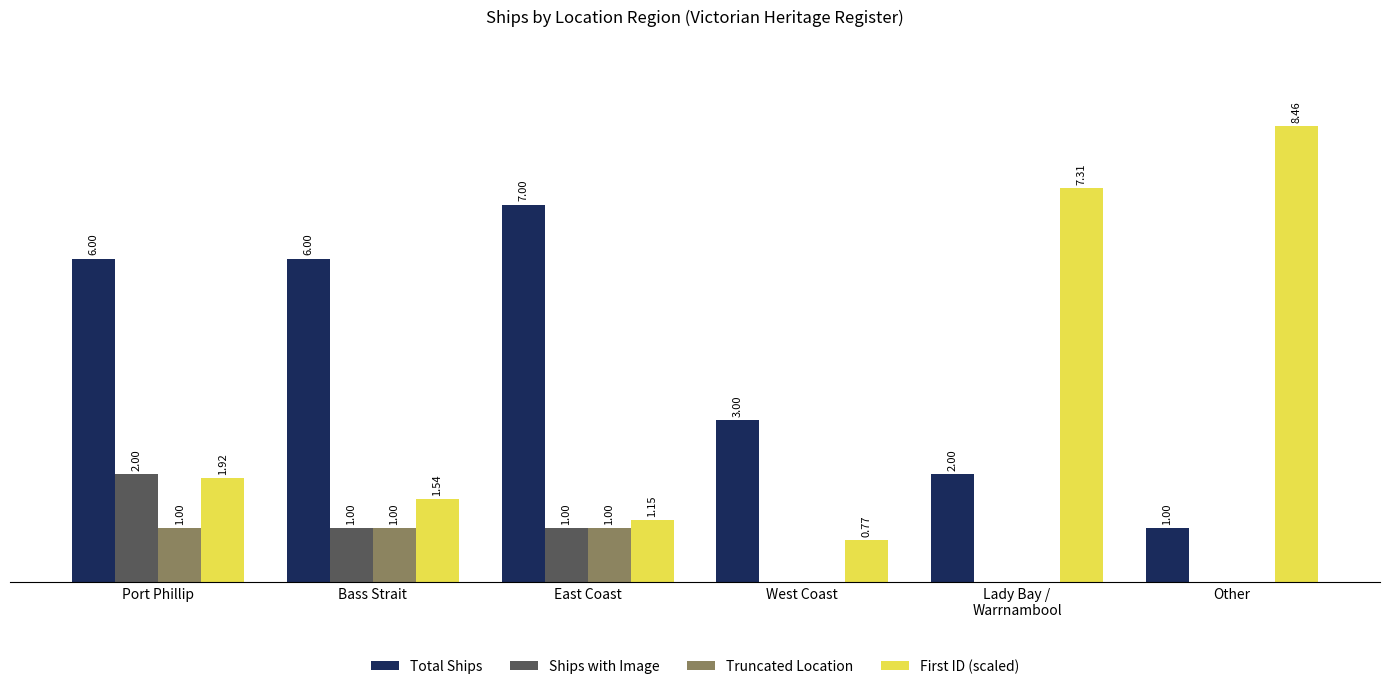

Which series has the largest range (max minus min)?

First ID (scaled)